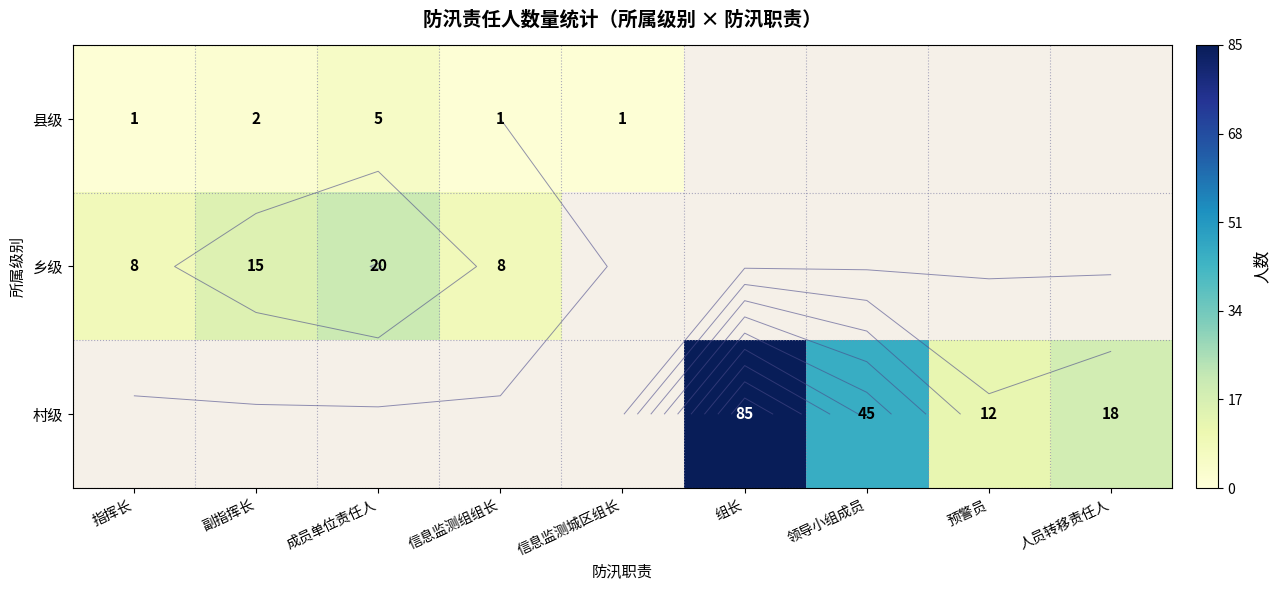

Between 副指挥长 and 信息监测城区组长, which series saw the biggest shift?

乡级